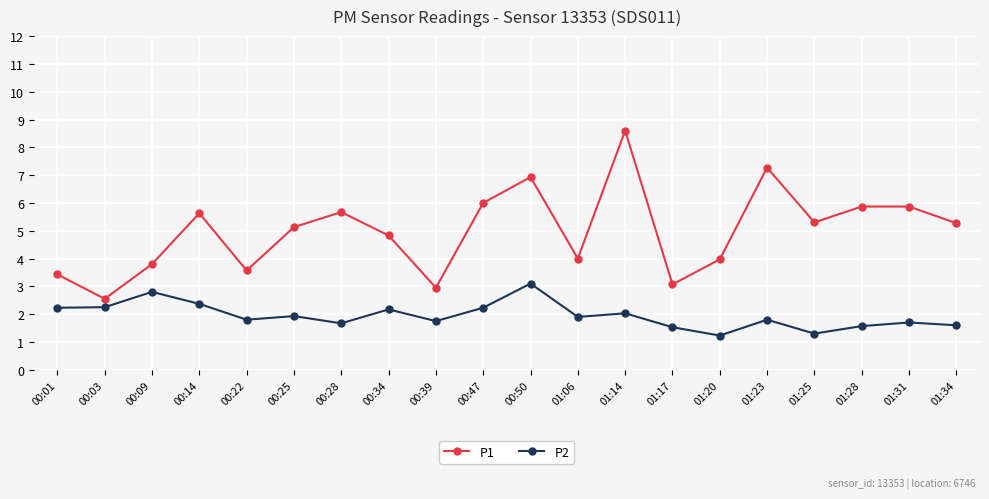

At which category does P1 reach its first local valley?

00:03